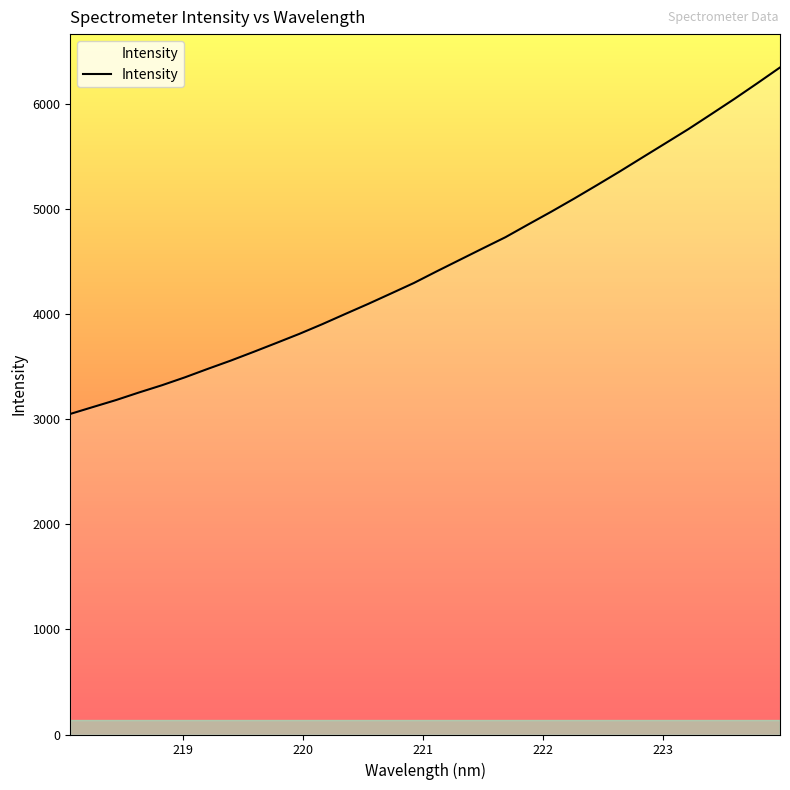

What is the difference between the maximum and minimum values?

3298.1